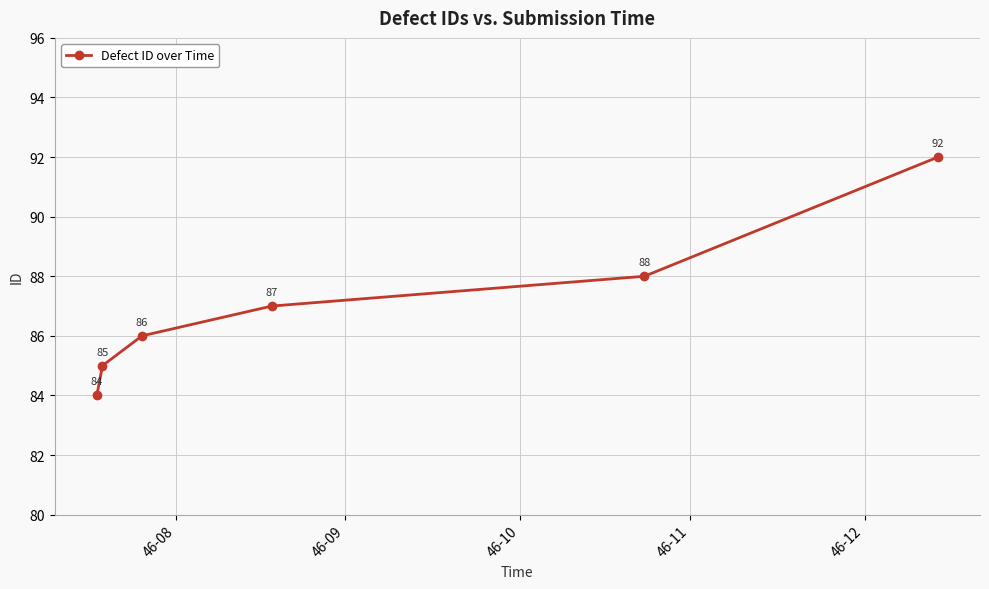

Reading right to left, transcribe all the data shown in this chart.

92	88	87	86	85	84